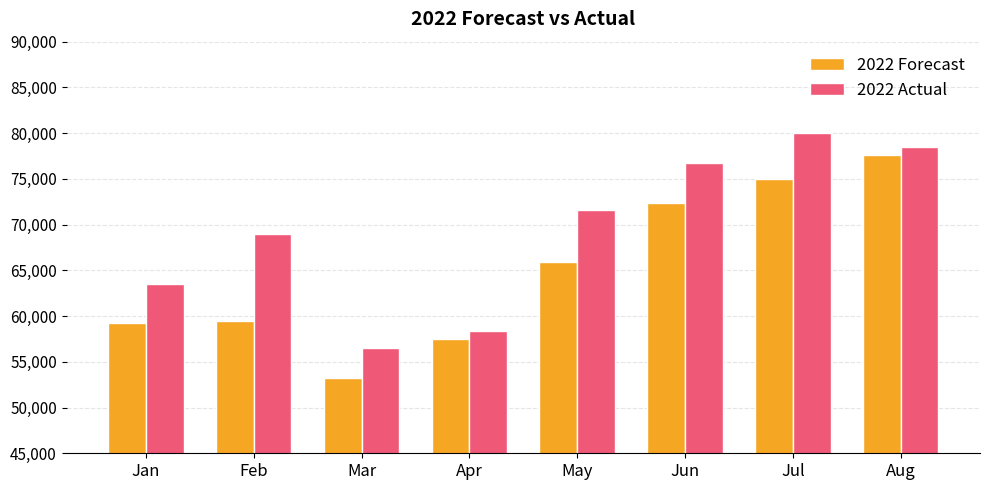

Is it true that 2022 Actual equals 63541 at Jan?

True